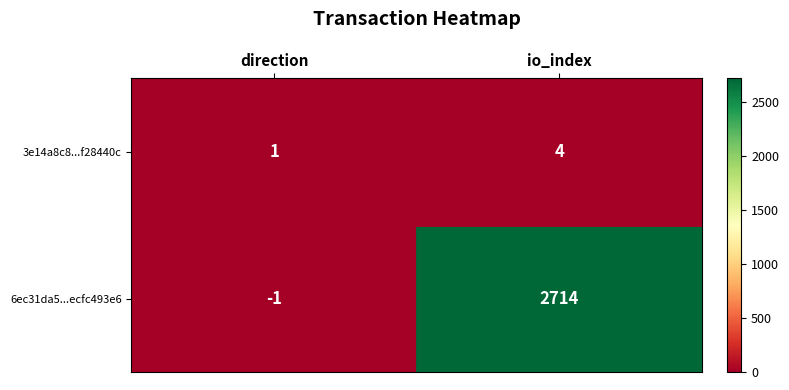

How many data points does each series have?

2